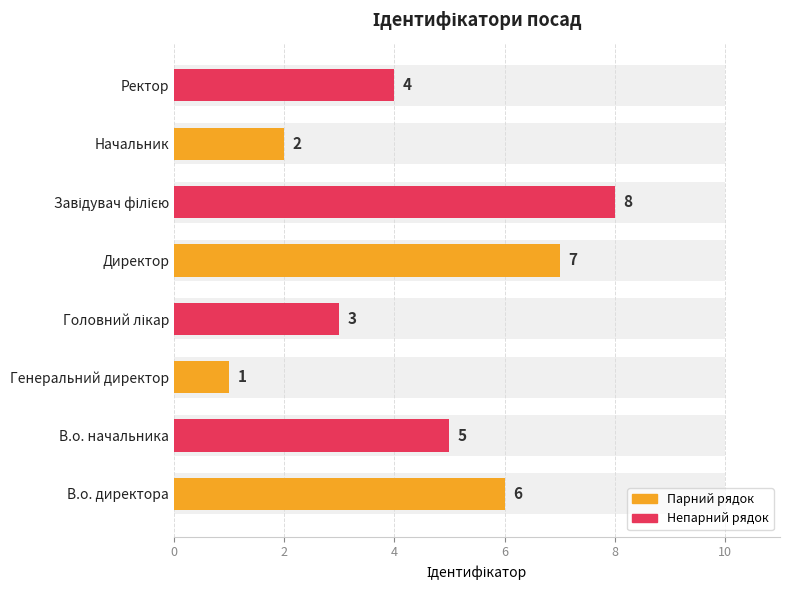

What is the ratio of the value at Головний лікар to the value at Генеральний директор?

3.0